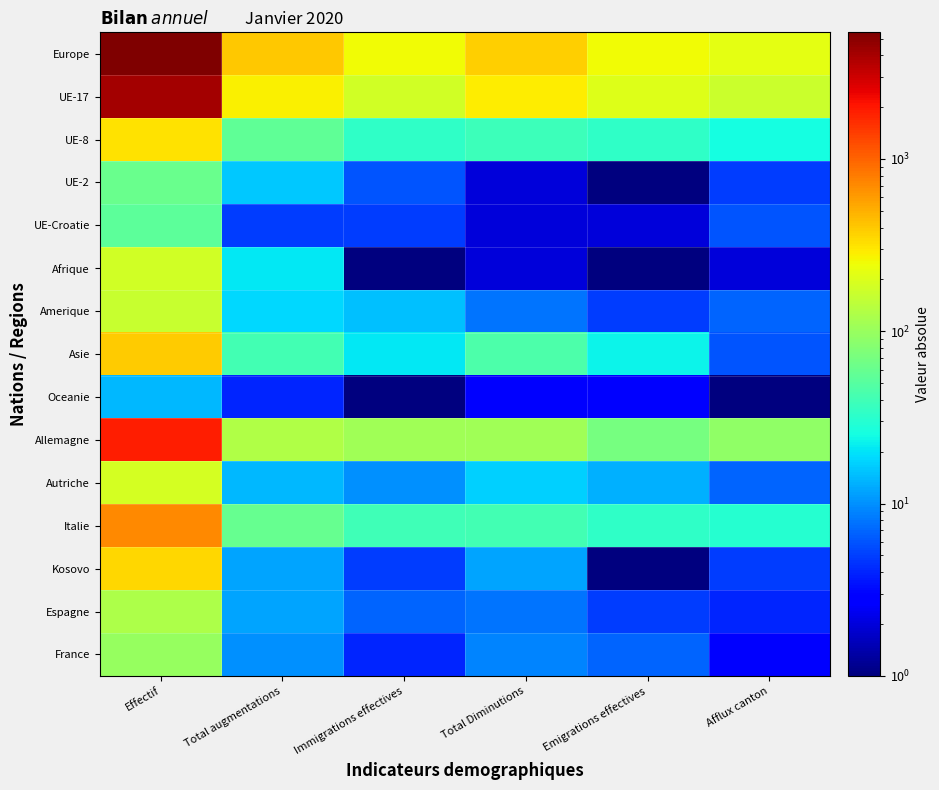

Reading left to right, what are all the values shown in this chart?

Europe: Effectif=5431	Total augmentations=401	Immigrations effectives=254	Total Diminutions=373	Emigrations effectives=251	Afflux canton=221
UE-17: Effectif=4021	Total augmentations=277	Immigrations effectives=182	Total Diminutions=286	Emigrations effectives=206	Afflux canton=169
UE-8: Effectif=318	Total augmentations=55	Immigrations effectives=33	Total Diminutions=38	Emigrations effectives=33	Afflux canton=26
UE-2: Effectif=61	Total augmentations=16	Immigrations effectives=6	Total Diminutions=2	Emigrations effectives=1	Afflux canton=5
UE-Croatie: Effectif=53	Total augmentations=5	Immigrations effectives=5	Total Diminutions=2	Emigrations effectives=2	Afflux canton=6
Afrique: Effectif=180	Total augmentations=21	Immigrations effectives=1	Total Diminutions=2	Emigrations effectives=1	Afflux canton=2
Amerique: Effectif=164	Total augmentations=18	Immigrations effectives=15	Total Diminutions=8	Emigrations effectives=5	Afflux canton=7
Asie: Effectif=384	Total augmentations=41	Immigrations effectives=21	Total Diminutions=45	Emigrations effectives=23	Afflux canton=6
Oceanie: Effectif=14	Total augmentations=4	Immigrations effectives=1	Total Diminutions=3	Emigrations effectives=3	Afflux canton=1
Allemagne: Effectif=1879	Total augmentations=128	Immigrations effectives=107	Total Diminutions=108	Emigrations effectives=69	Afflux canton=93
Autriche: Effectif=183	Total augmentations=14	Immigrations effectives=10	Total Diminutions=17	Emigrations effectives=13	Afflux canton=7
Italie: Effectif=707	Total augmentations=59	Immigrations effectives=39	Total Diminutions=41	Emigrations effectives=34	Afflux canton=30
Kosovo: Effectif=347	Total augmentations=12	Immigrations effectives=5	Total Diminutions=12	Emigrations effectives=1	Afflux canton=5
Espagne: Effectif=122	Total augmentations=12	Immigrations effectives=7	Total Diminutions=8	Emigrations effectives=5	Afflux canton=4
France: Effectif=97	Total augmentations=10	Immigrations effectives=4	Total Diminutions=9	Emigrations effectives=7	Afflux canton=3